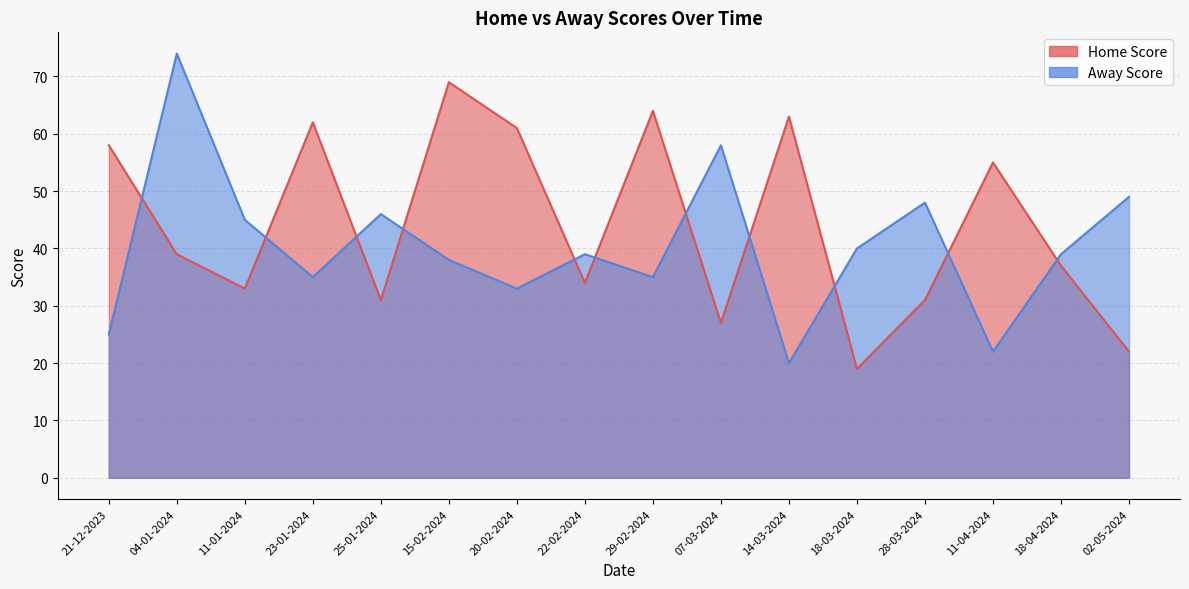

At how many categories does at least one series exceed 62?

4